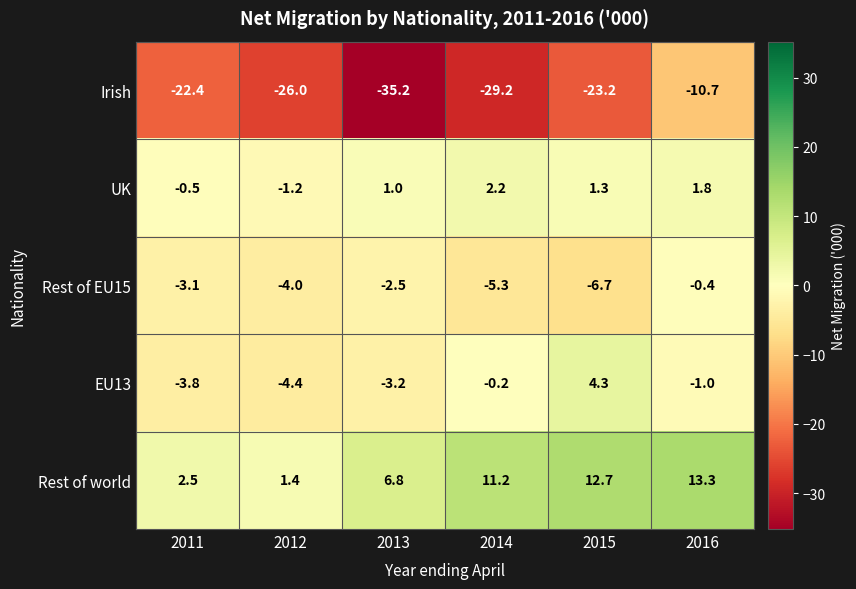

Reading left to right, extract all data points from this chart.

Irish: 2011=-22.4	2012=-26.0	2013=-35.2	2014=-29.2	2015=-23.2	2016=-10.7
UK: 2011=-0.5	2012=-1.2	2013=1.0	2014=2.2	2015=1.3	2016=1.8
Rest of EU15: 2011=-3.1	2012=-4.0	2013=-2.5	2014=-5.3	2015=-6.7	2016=-0.4
EU13: 2011=-3.8	2012=-4.4	2013=-3.2	2014=-0.2	2015=4.3	2016=-1.0
Rest of world: 2011=2.5	2012=1.4	2013=6.8	2014=11.2	2015=12.7	2016=13.3